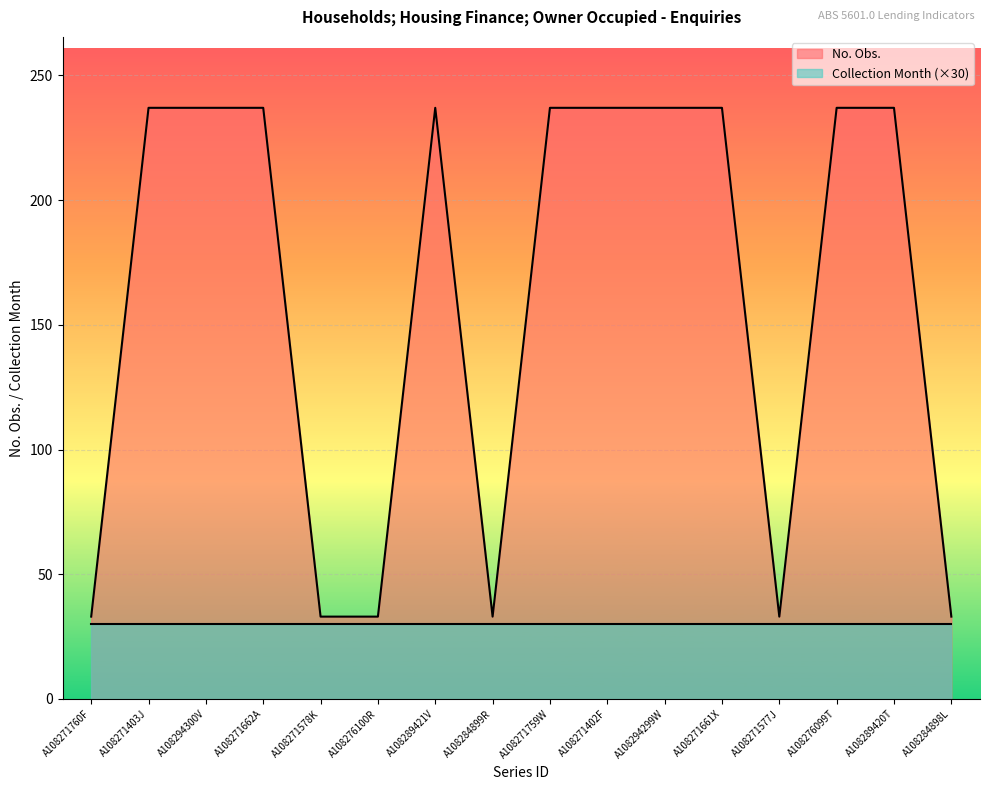

The value at A108271759W is 237. True or false?

True